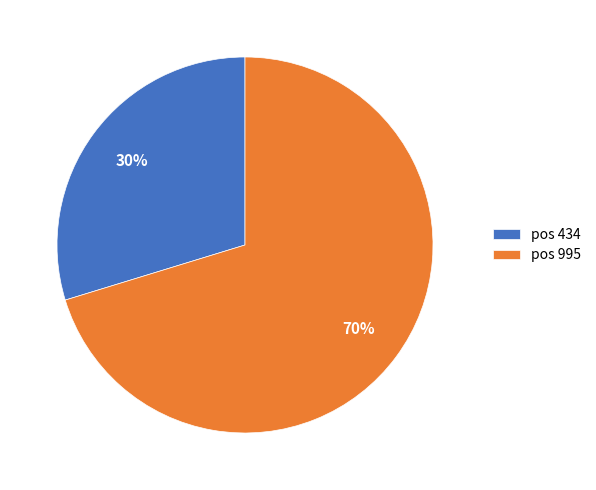

Between pos 434 and pos 995, which is larger?

pos 995